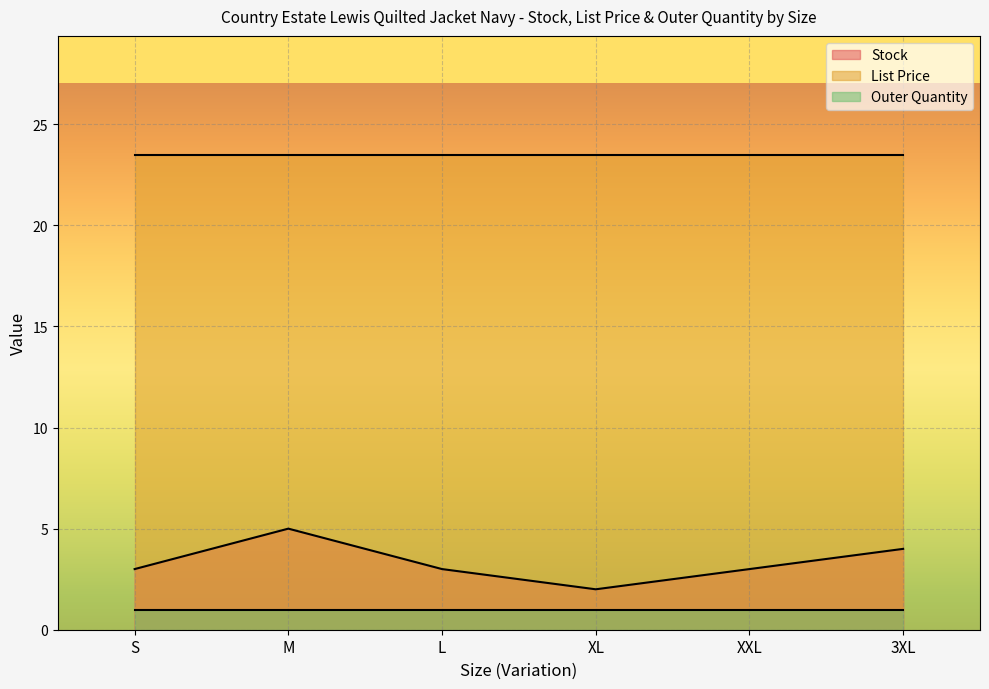

At which label is List Price closest to 23?

S